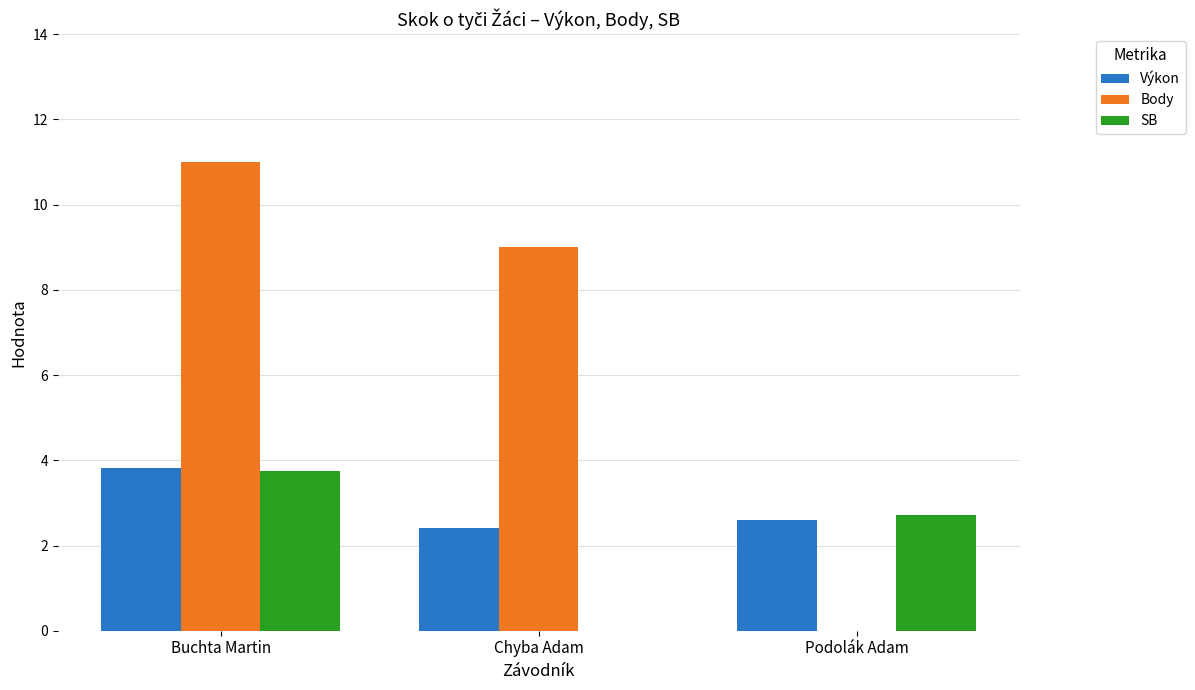

True or false: Body has a value of 9.0 at Chyba Adam.

True